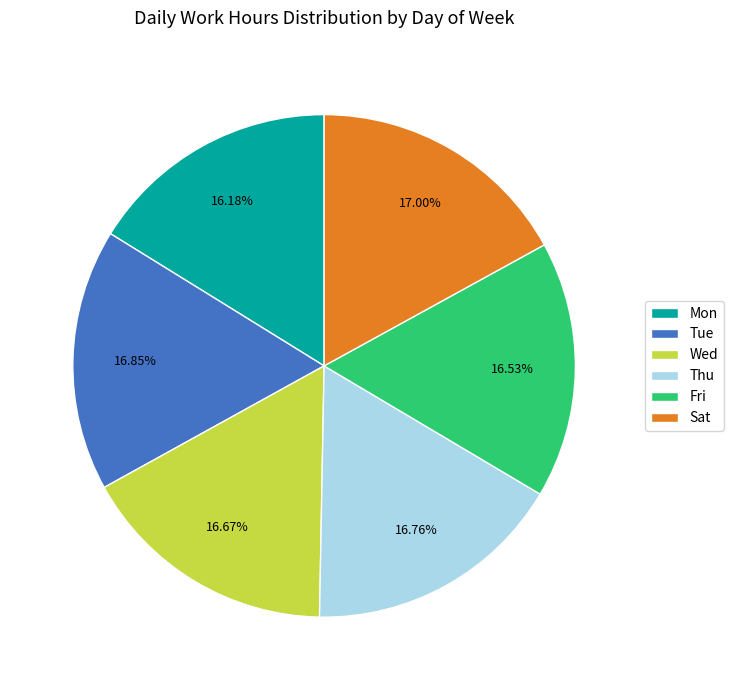

To the nearest percent, what portion does Mon represent?

16%